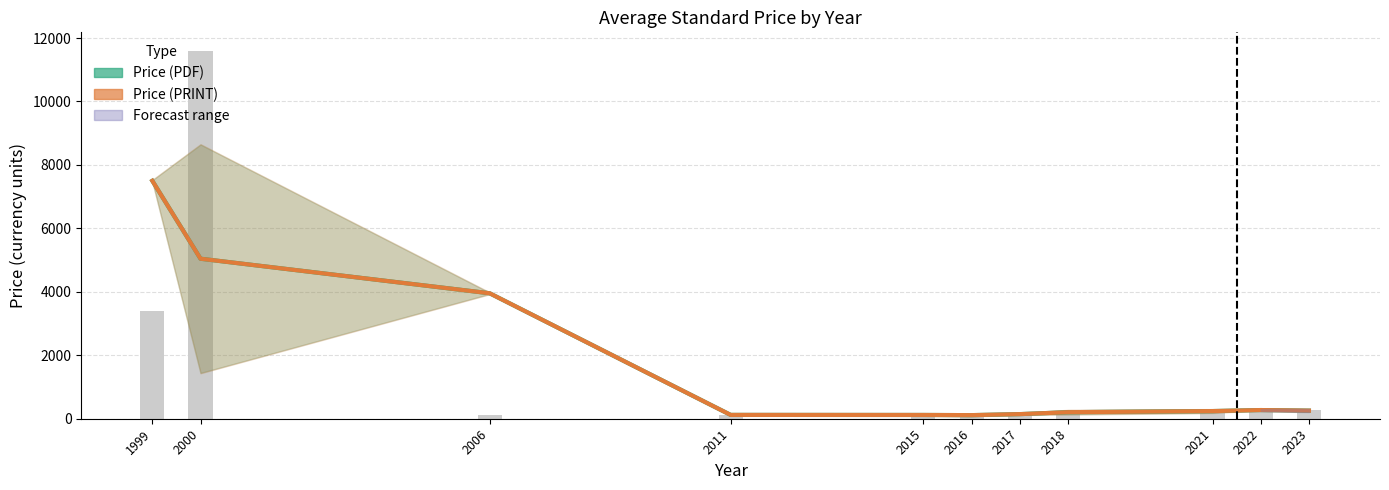

Where is Price (PRINT) nearest to the value 3806?

2006